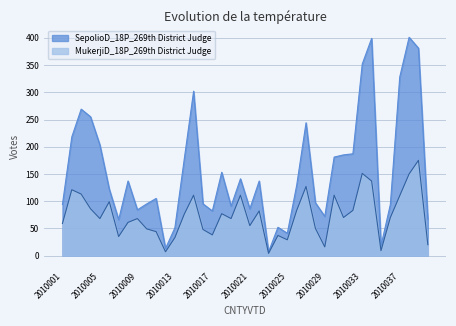

Is the value of SepolioD_18P_269th District Judge at 2010023 greater than the value of MukerjiD_18P_269th District Judge at 2010028?

No